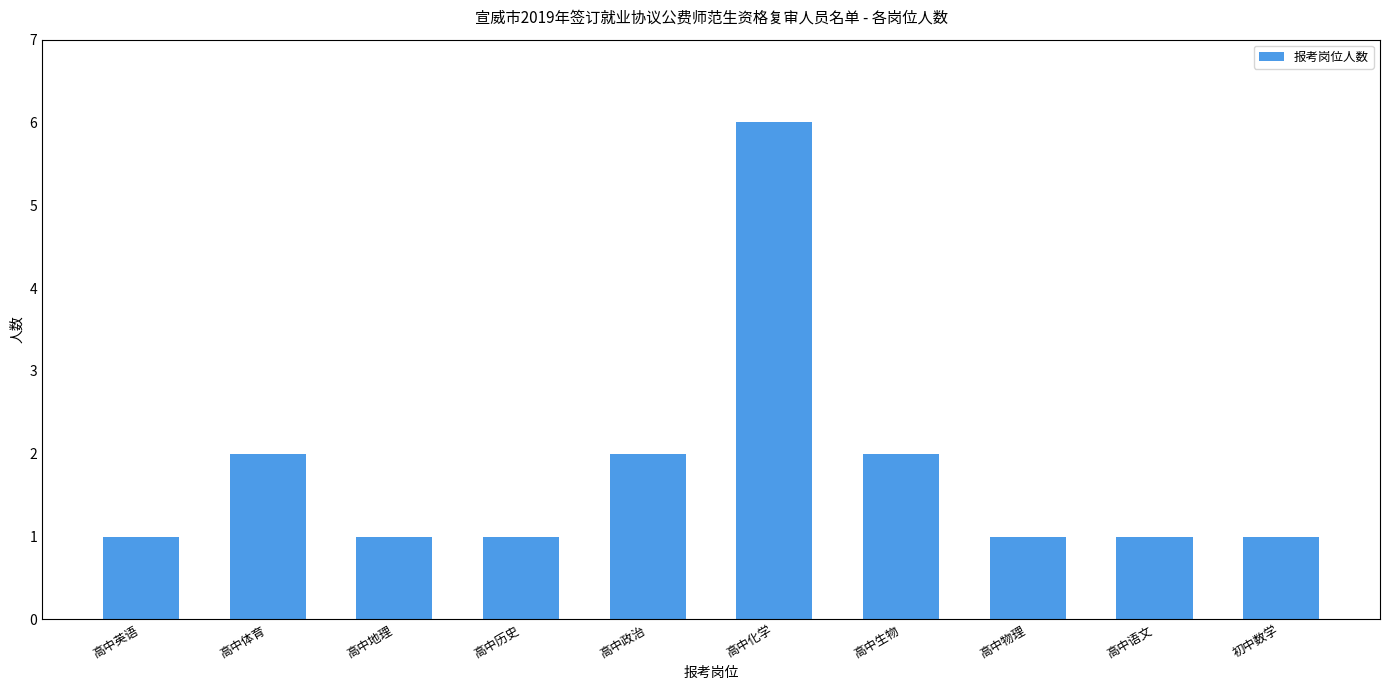

What is the smallest value displayed?

1